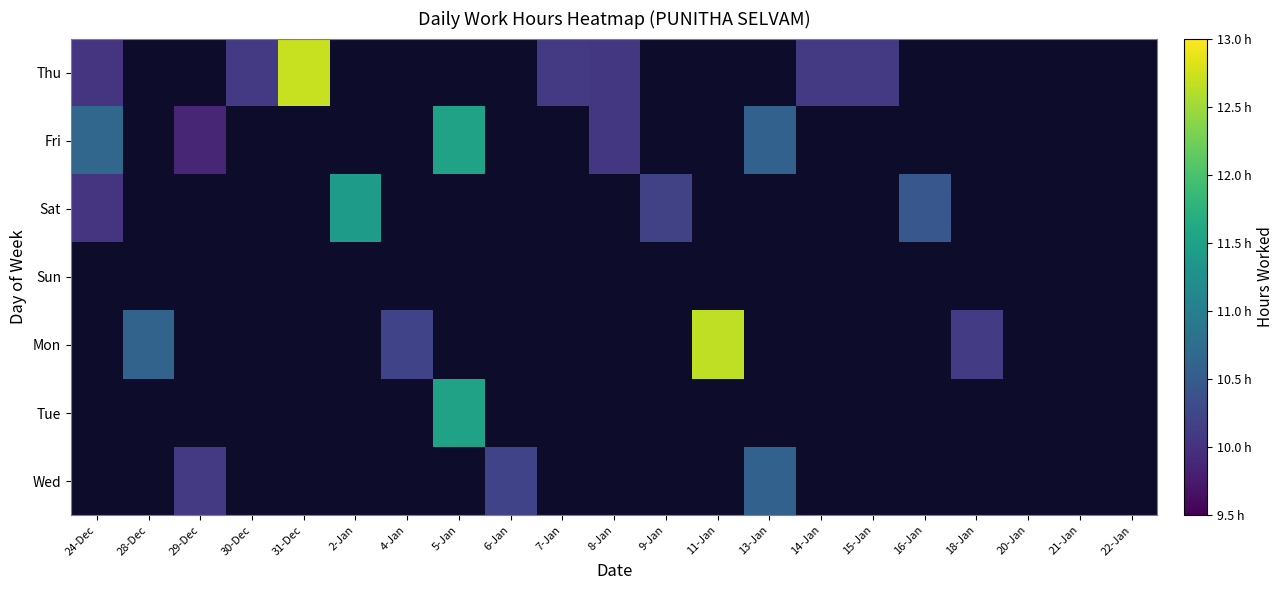

Is the value of Wed at 7-Jan greater than the value of Tue at 7-Jan?

No